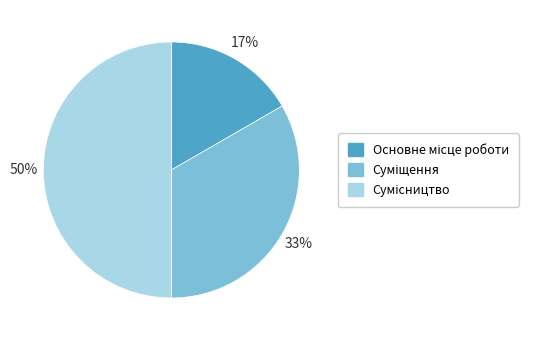

Count the number of slices in the pie.

3